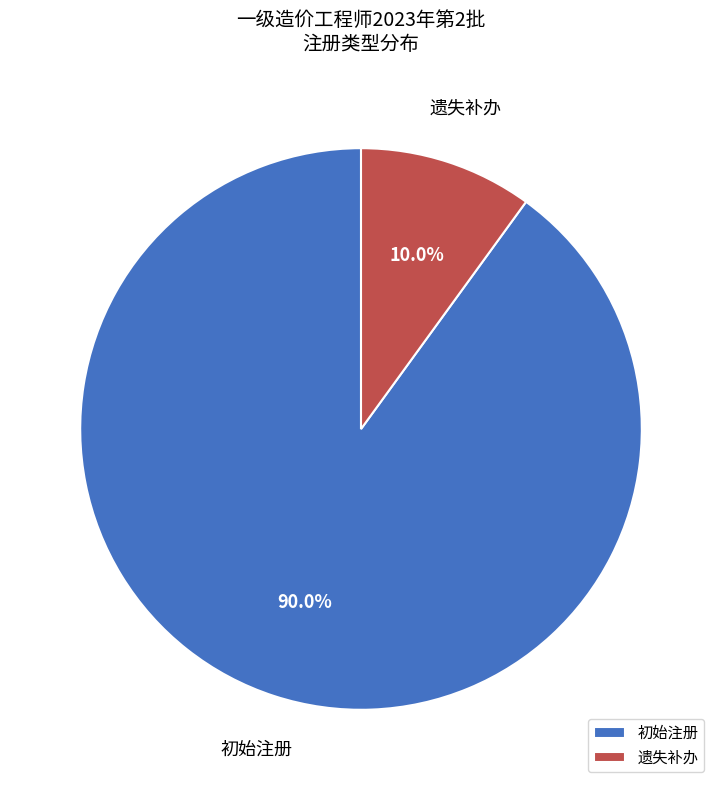

Which category has the smallest portion of the pie?

遗失补办